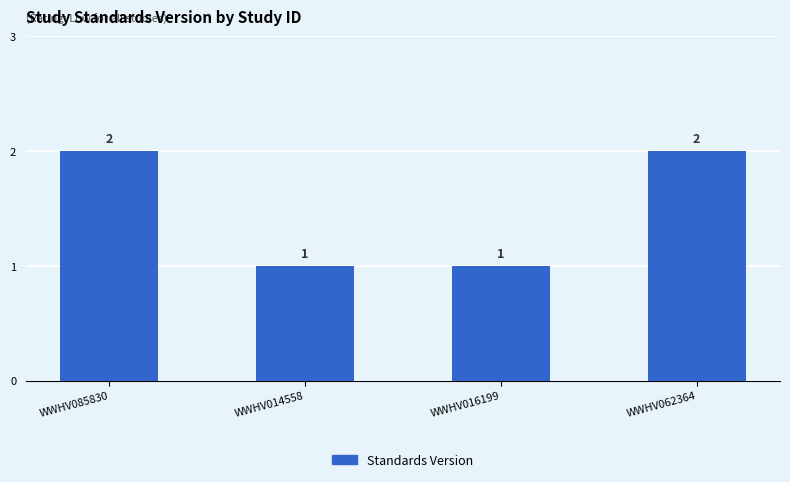

What is the minimum value shown in the chart?

1